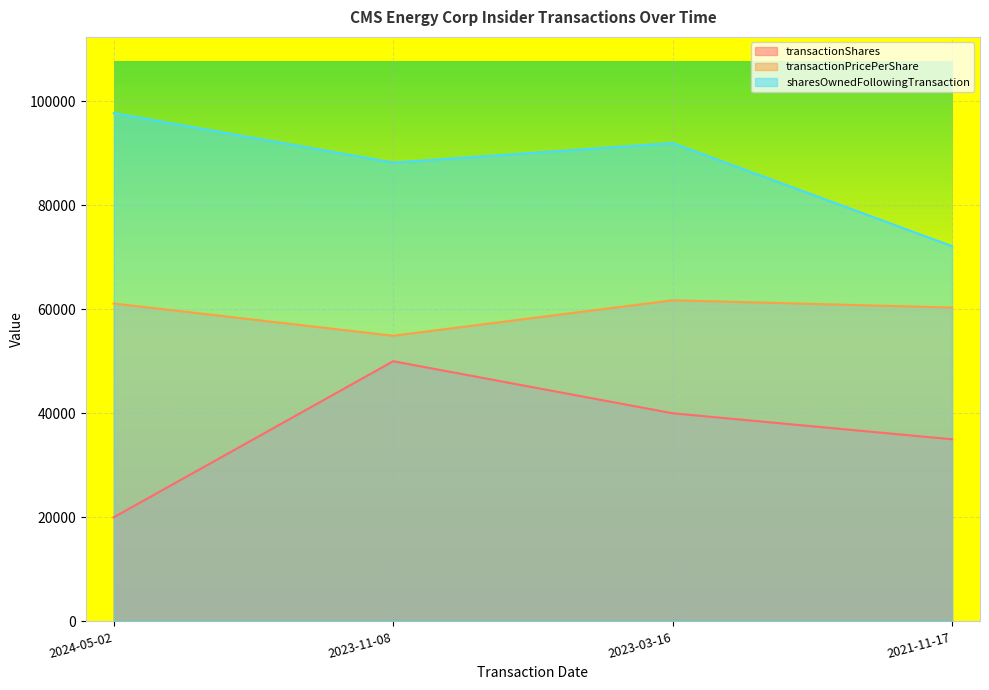

Reading left to right, list all the values displayed in this chart.

transactionShares: 20000.0	50000.0	40000.0	35000.0
transactionPricePerShare: 61103.7	54900.0	61720.0	60320.0
sharesOwnedFollowingTransaction: 97682.0	88175.0	91927.0	72116.0